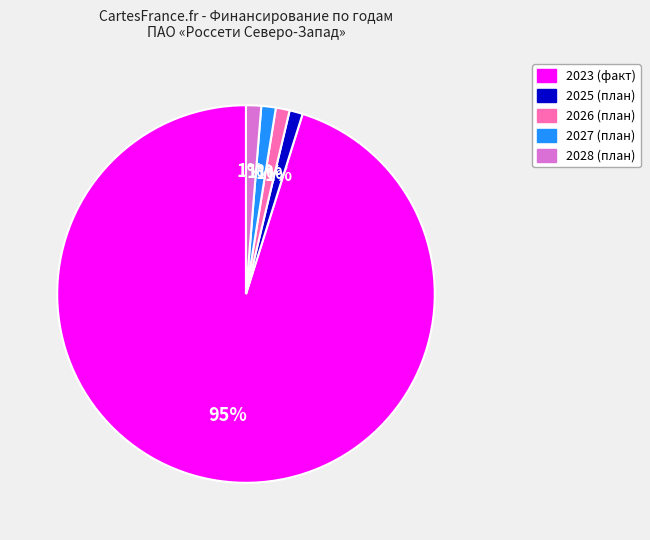

How many slices are in this pie chart?

5